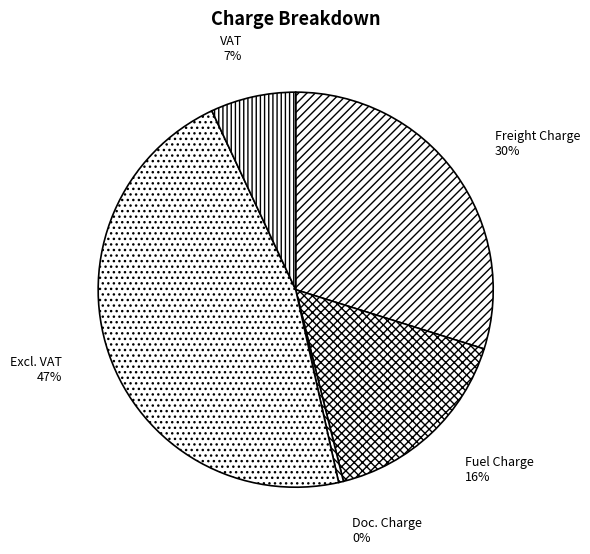

To the nearest percent, what is the combined percentage of VAT and Doc. Charge?

7%